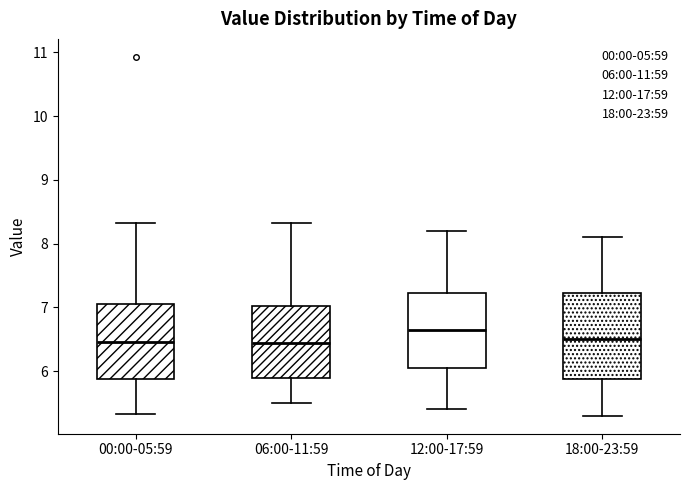

Which box has the highest median line?

12:00-17:59